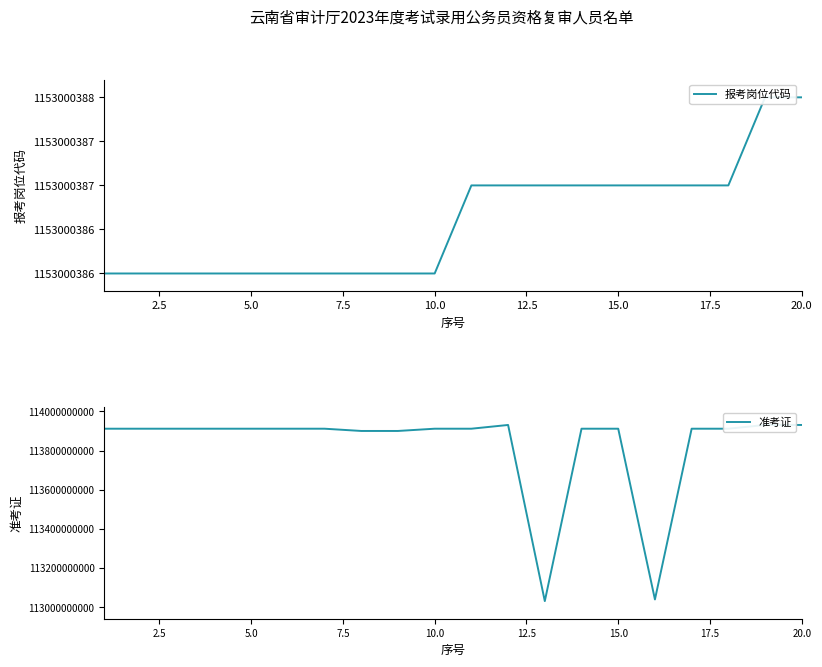

Which series has the widest spread of values?

准考证